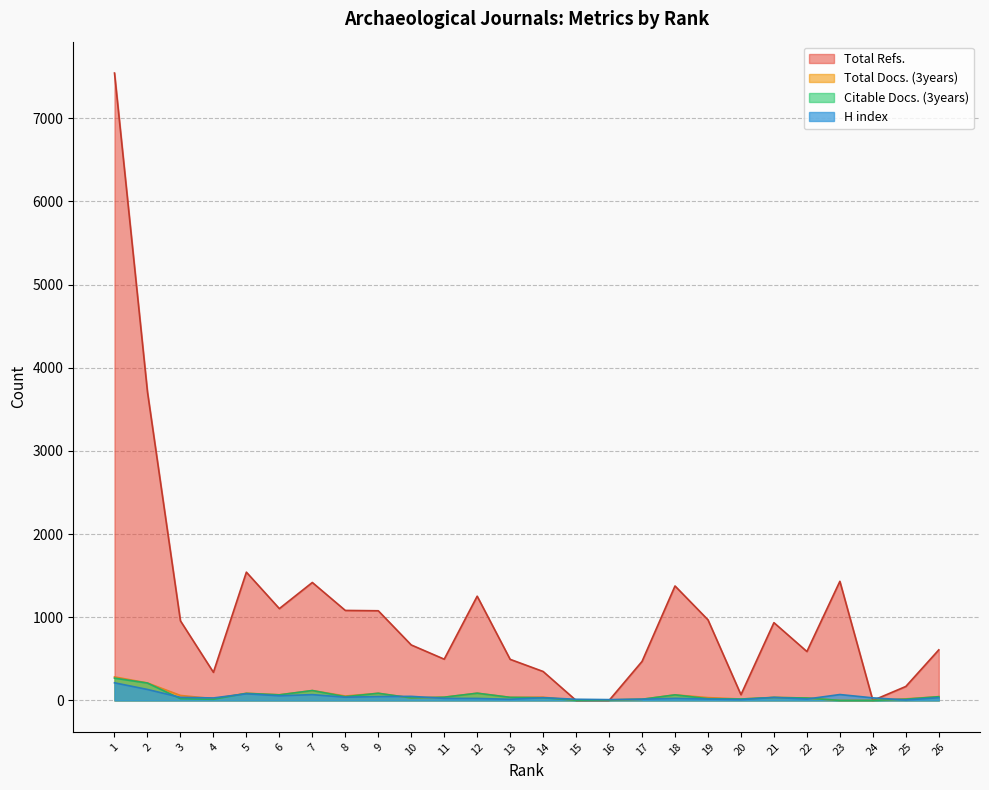

Is the value of H index at 7 greater than the value of Total Docs. (3years) at 22?

Yes